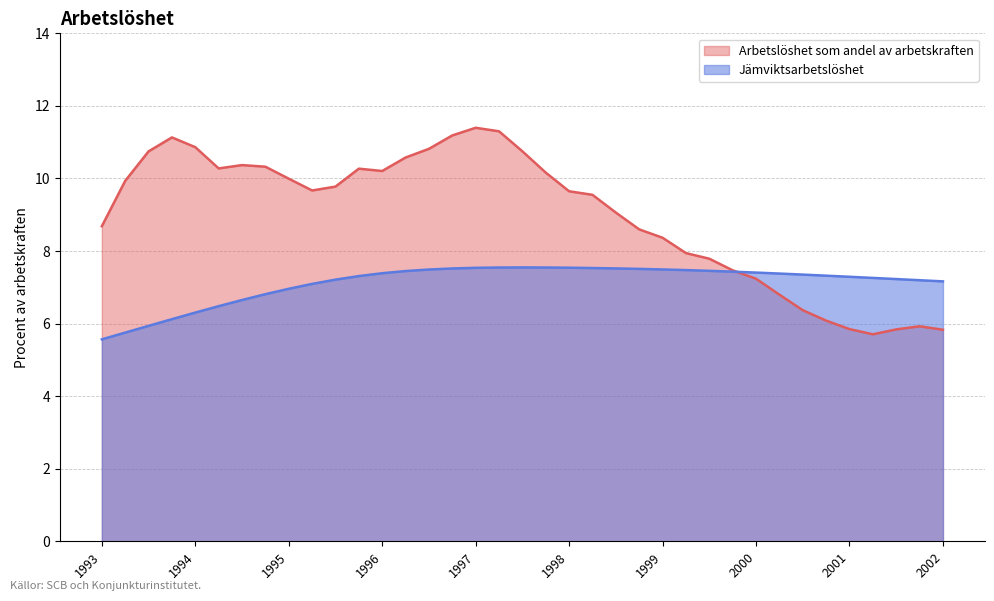

What is the spread (max minus min) of values at 1994-07-01?

3.7